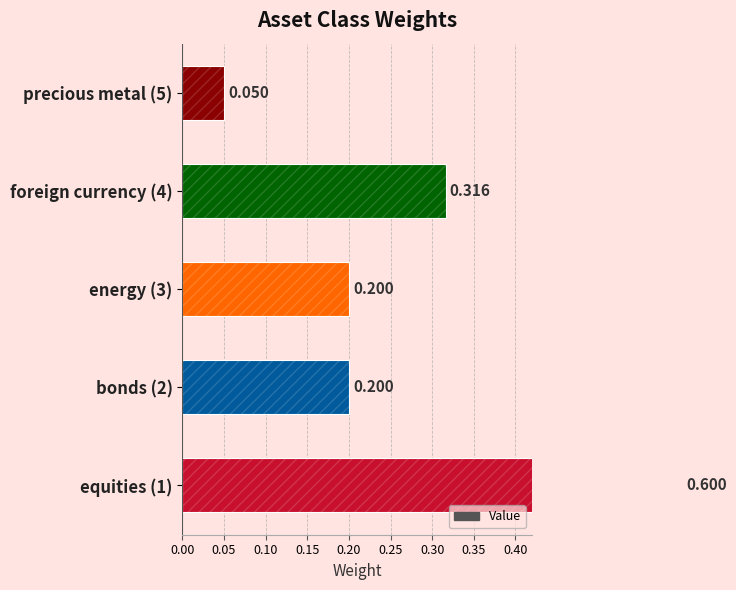

What is the sum of the values at equities (1) and bonds (2)?

0.8